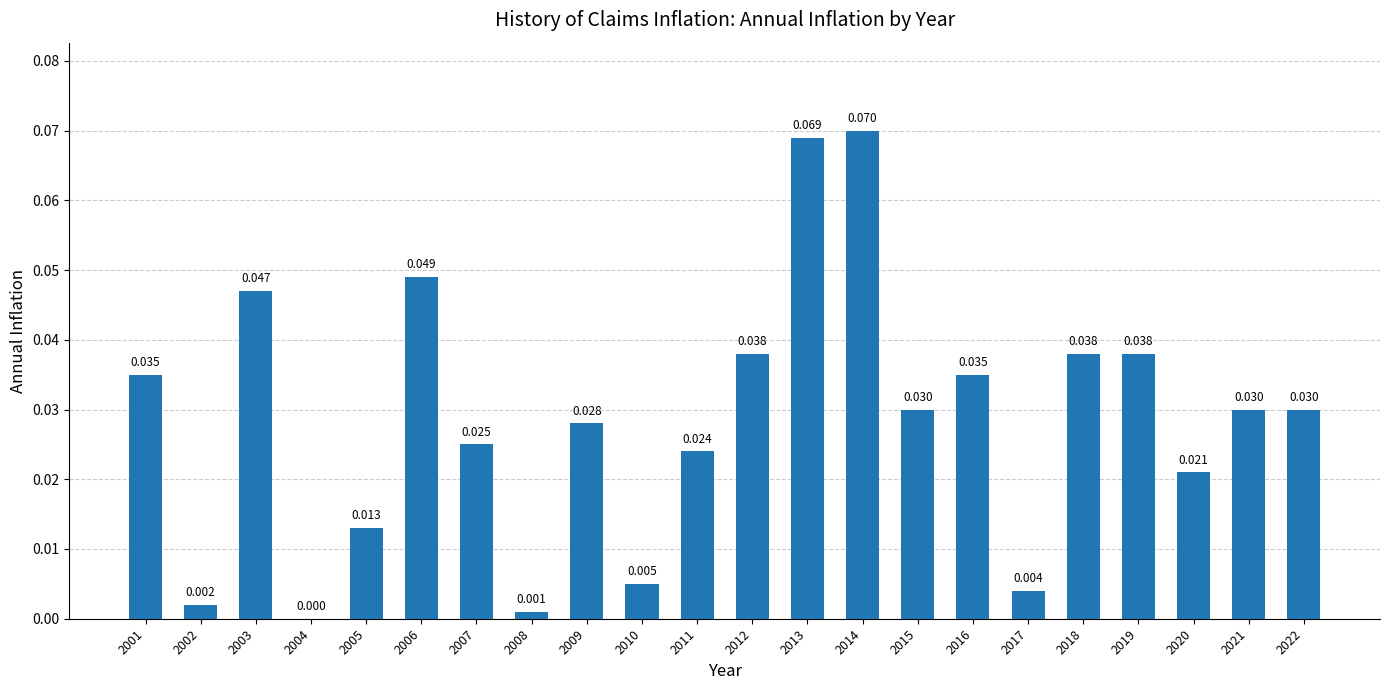

Which label corresponds to the smallest value in the chart?

2004